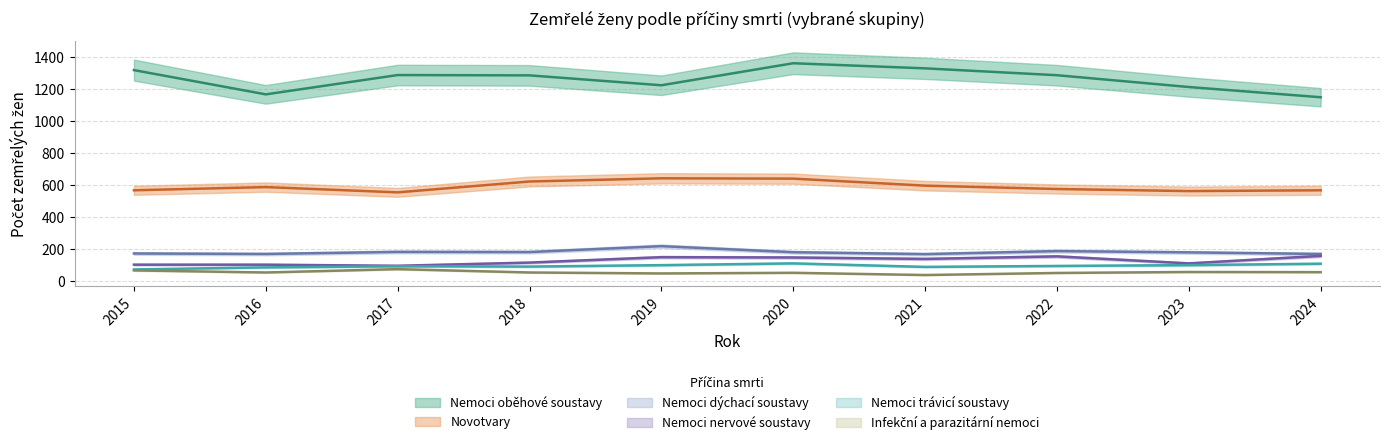

Rank the series by their maximum value, from lowest to highest.

Infekční a parazitární nemoci, Nemoci trávicí soustavy, Nemoci nervové soustavy, Nemoci dýchací soustavy, Novotvary, Nemoci oběhové soustavy